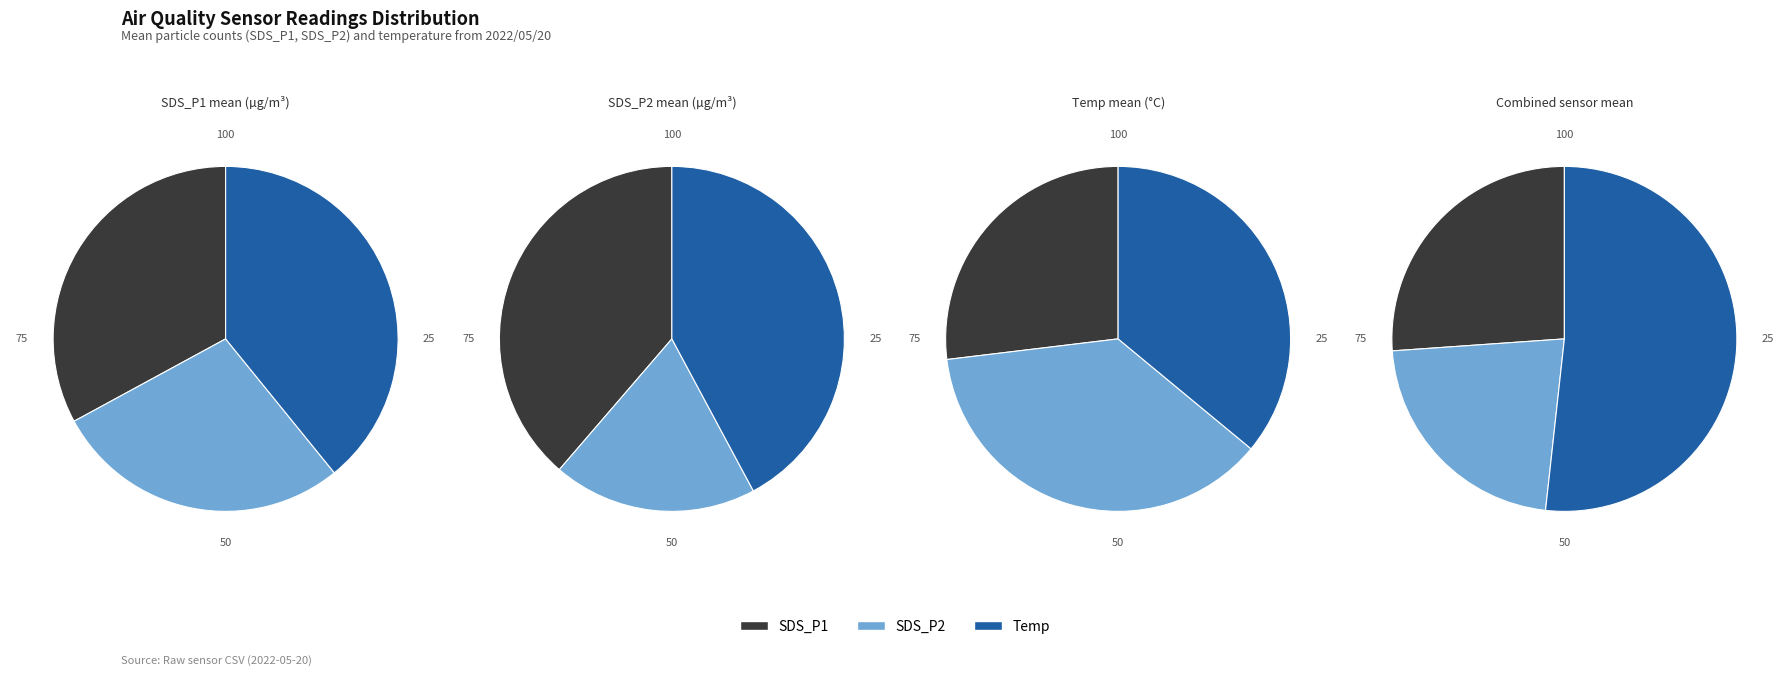

Does 3 represent more than half of the total?

No